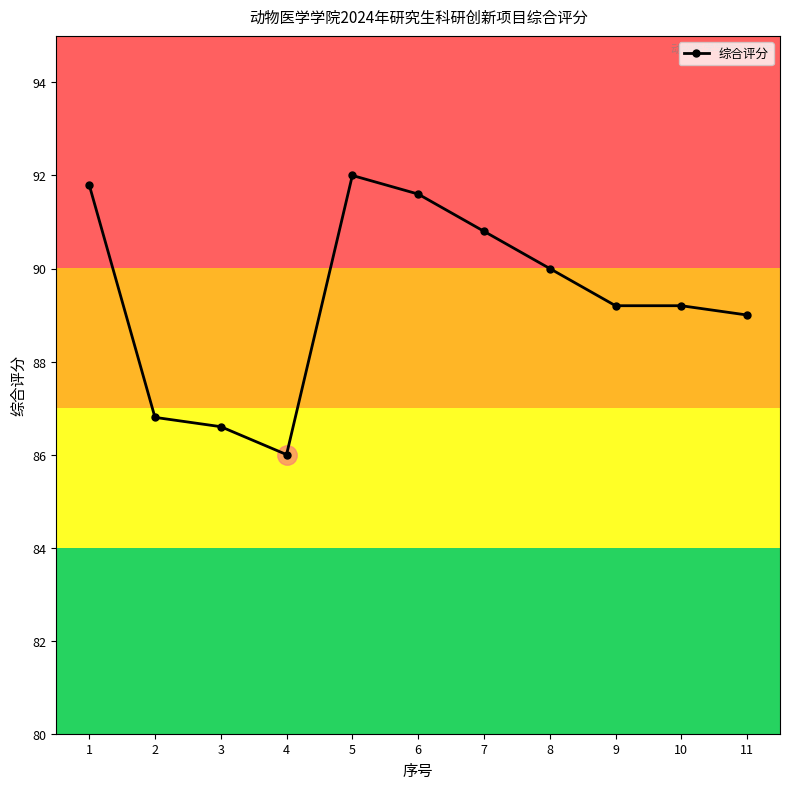

True or false: the data shows 91.6 at 6.

True